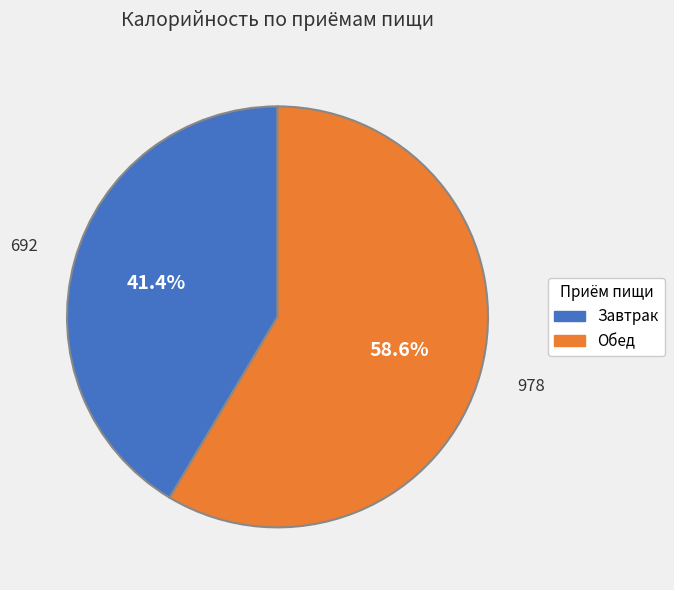

Does any single category account for the majority?

Yes